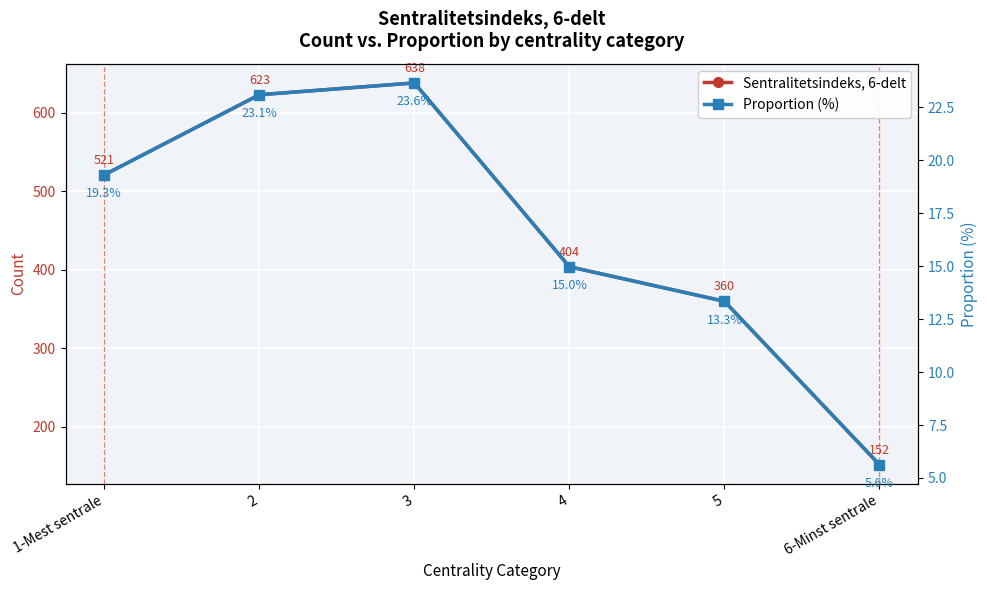

What is the total value across all series at 4?

419.0